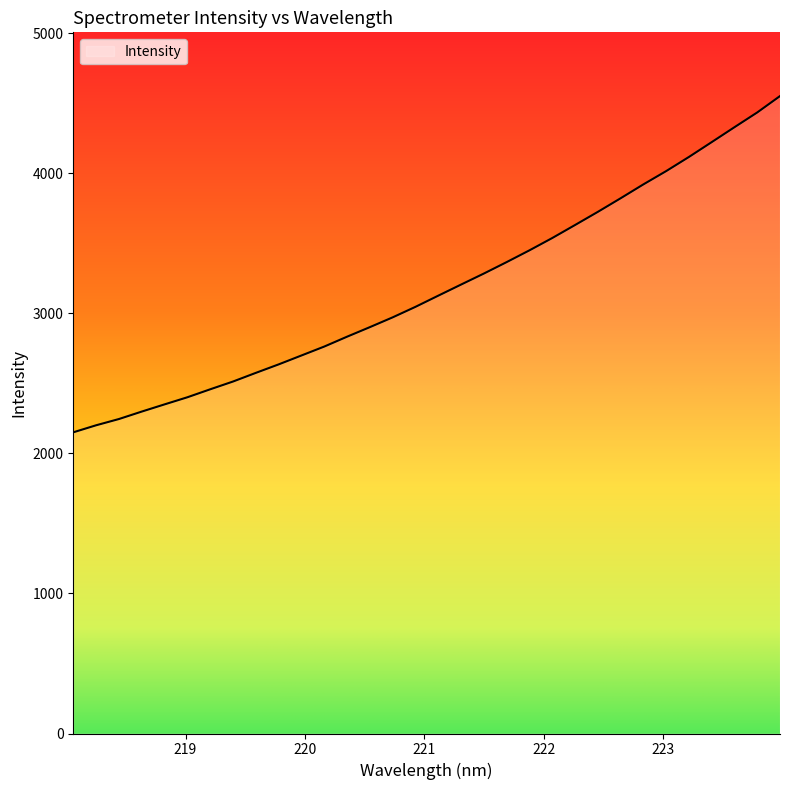

What is the smallest value displayed?

2150.7